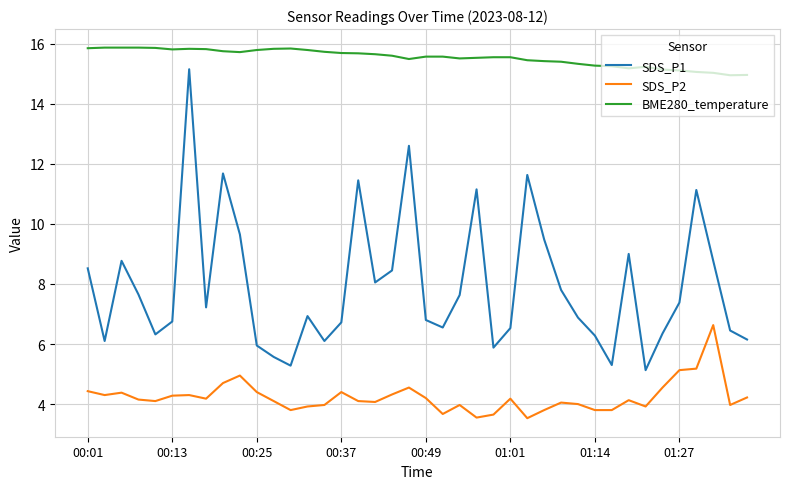

True or false: SDS_P2 and BME280_temperature intersect in this chart.

False